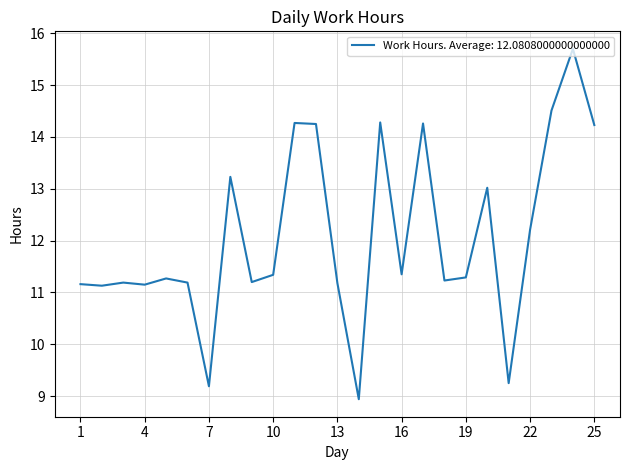

What is the smallest value displayed?

8.9